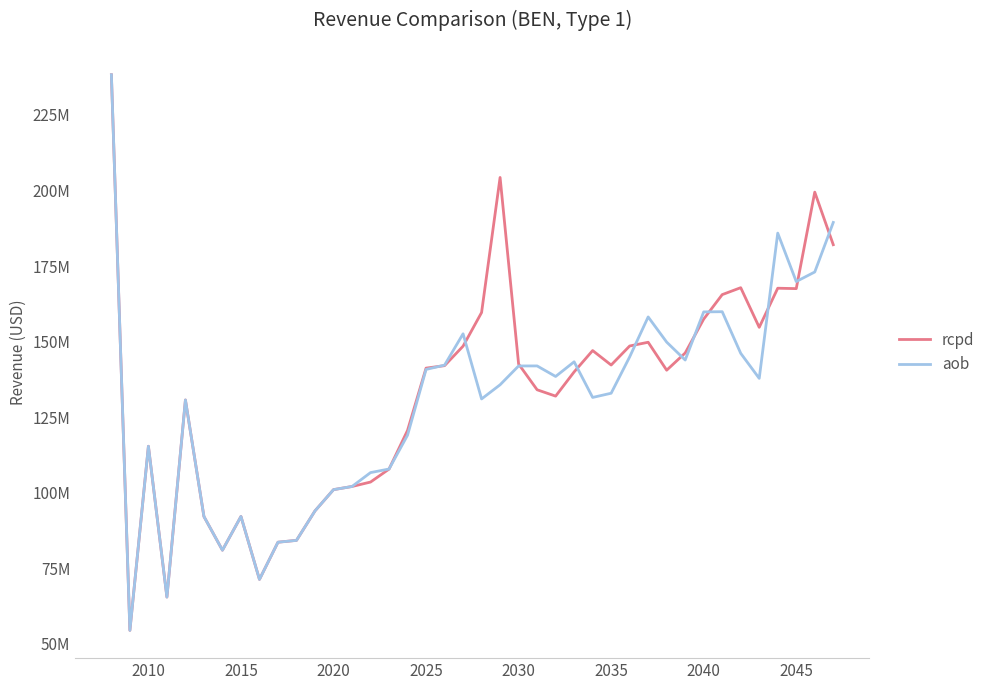

What are all the series names shown in the legend?

rcpd, aob